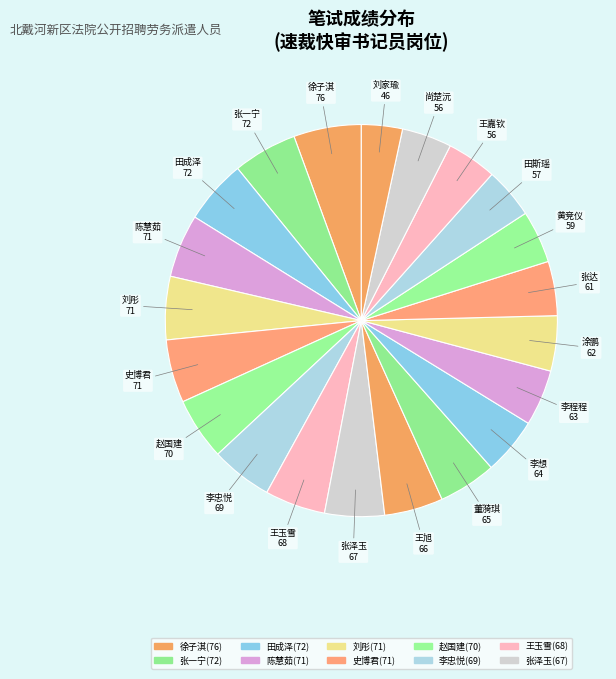

How many slices are in this pie chart?

21